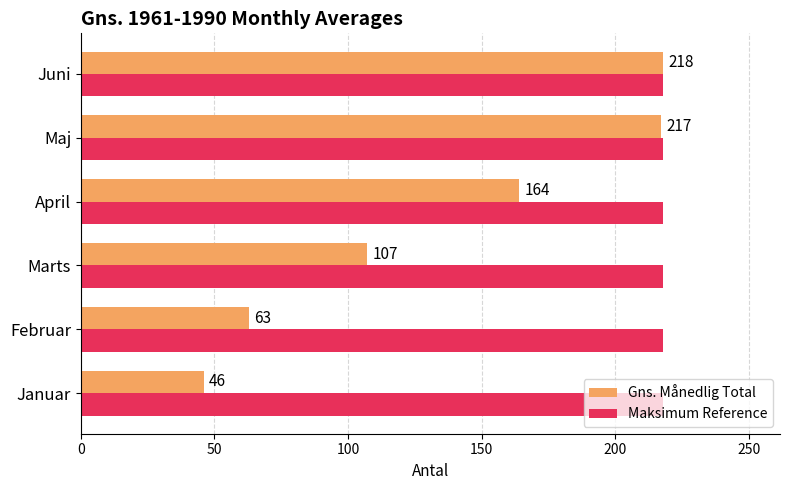

Which series has the largest range (max minus min)?

Gns. Månedlig Total